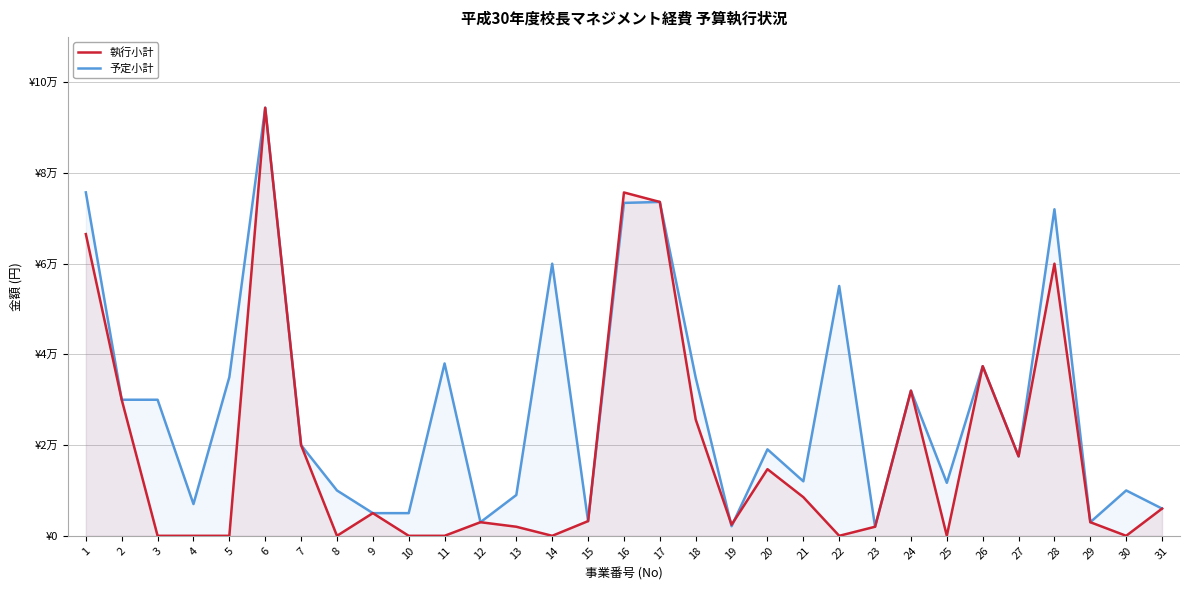

List the series in order of their peak value, lowest first.

執行小計, 予定小計